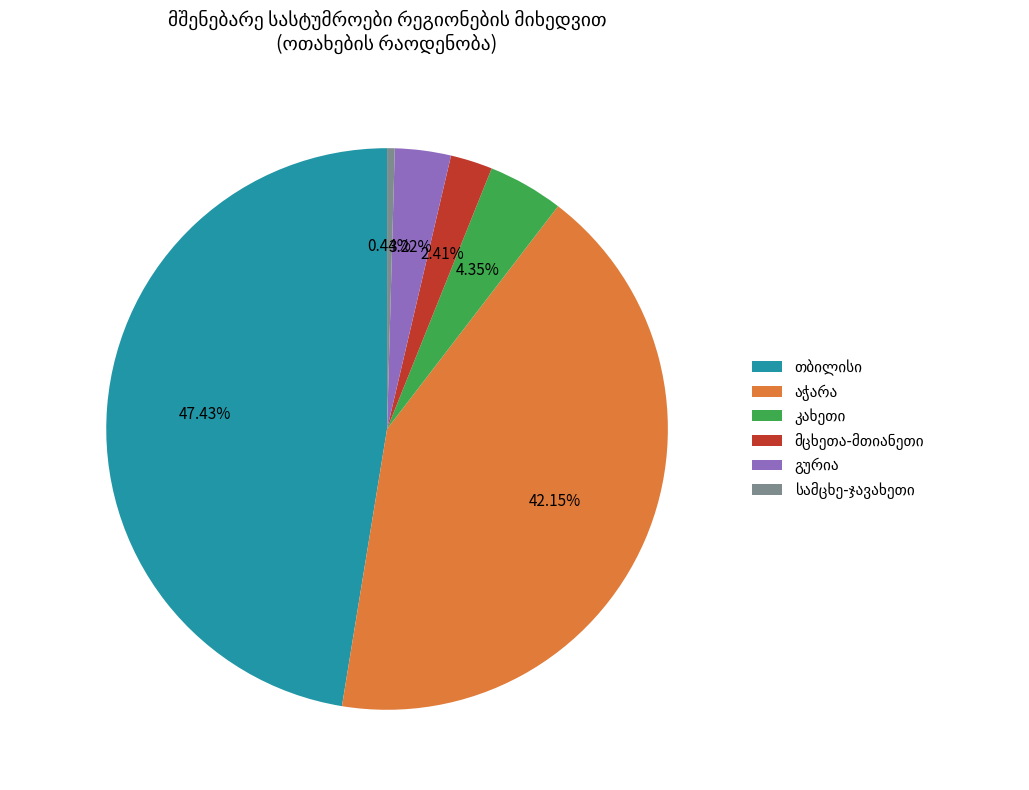

Is there a majority slice in this chart?

No